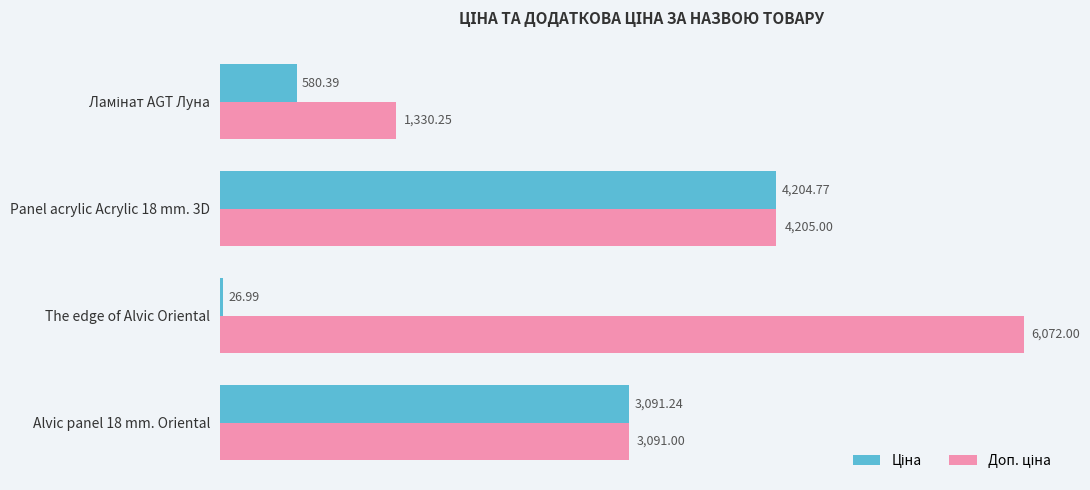

At which category is the sum across all series the highest?

Panel acrylic Acrylic 18 mm. 3D